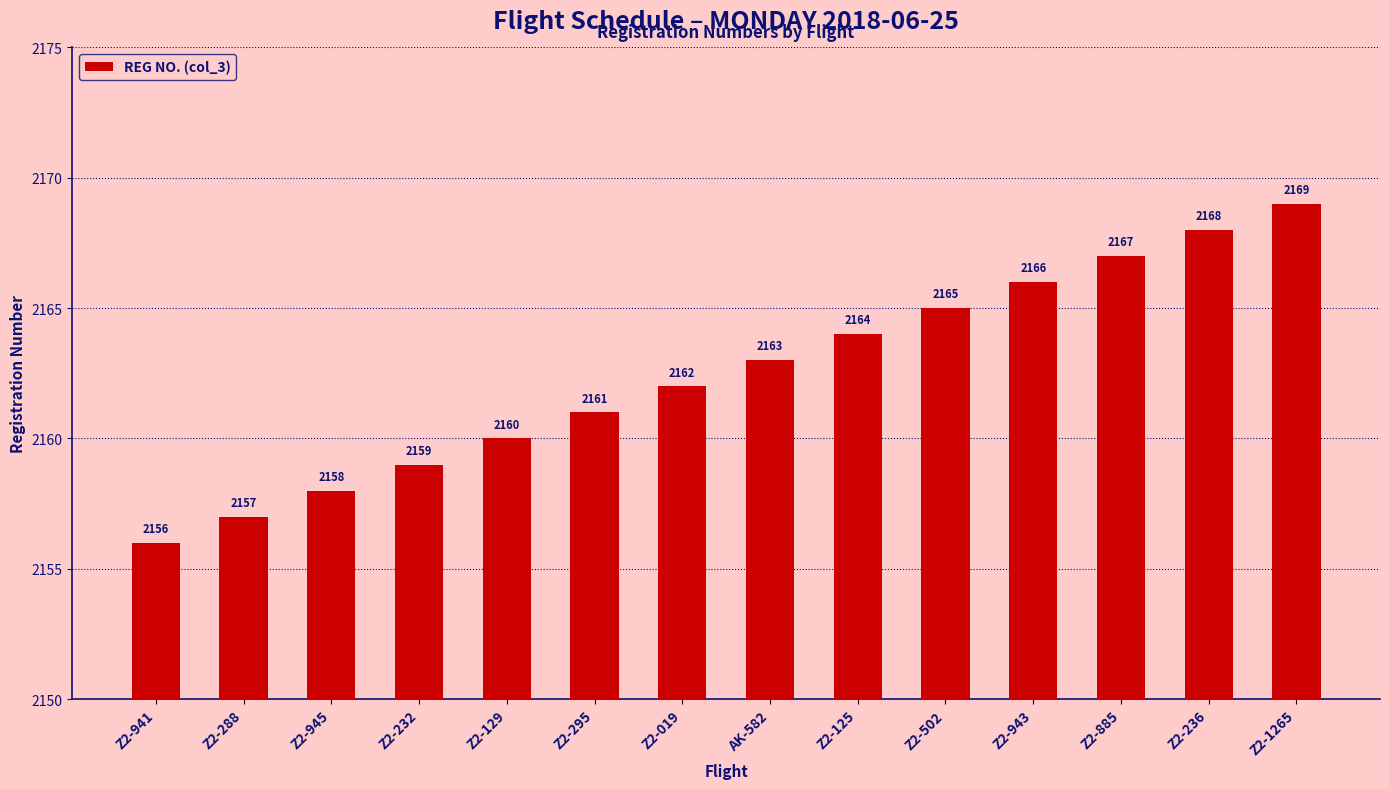

Between AK-582 and Z2-129, which is larger?

AK-582